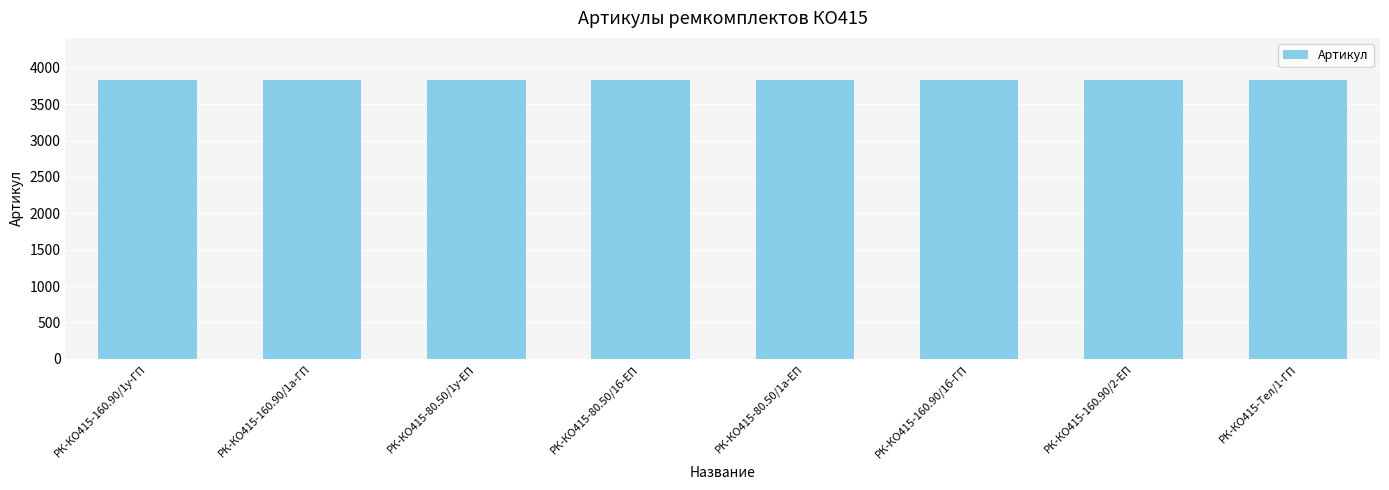

What is the minimum value shown in the chart?

3829